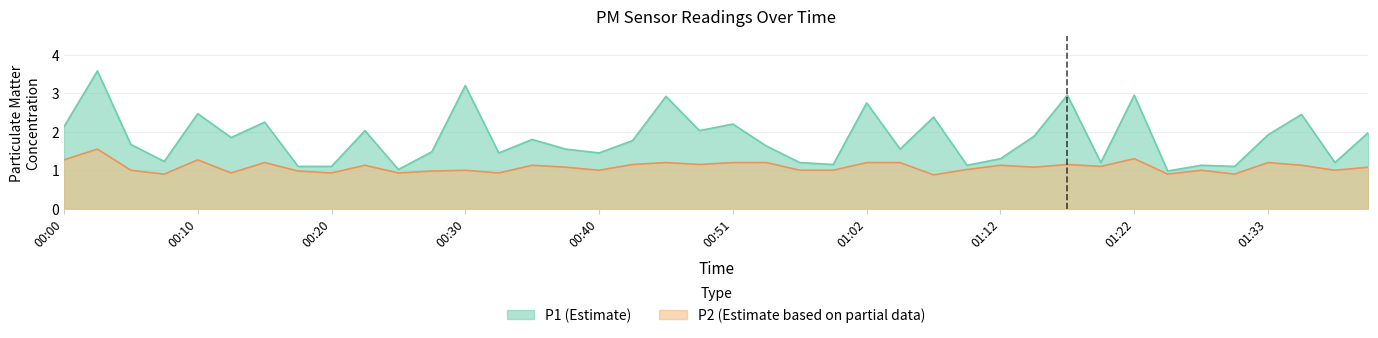

What is the average value of the P1 series?

1.8